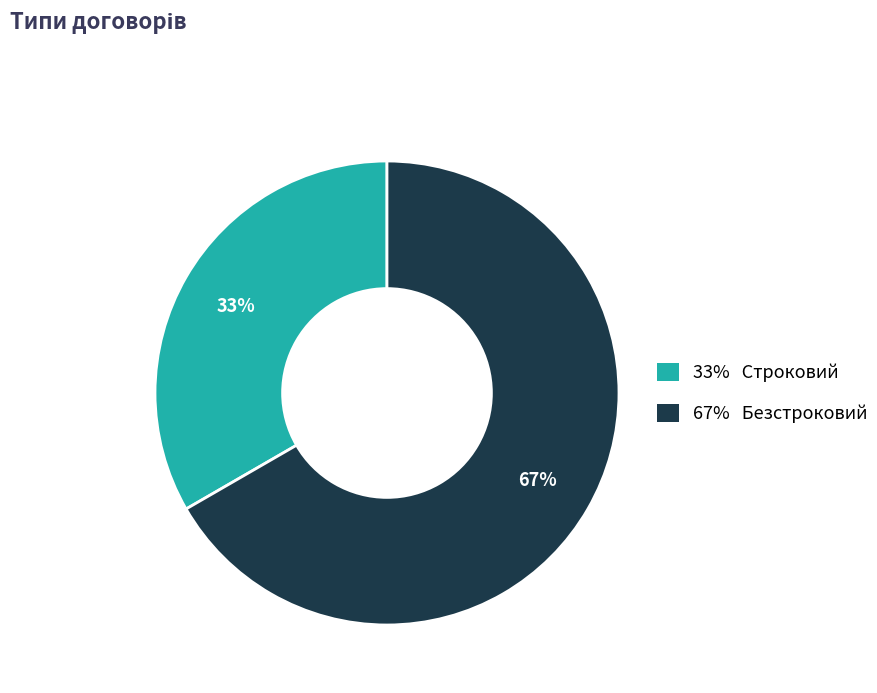

Is there a majority slice in this chart?

Yes